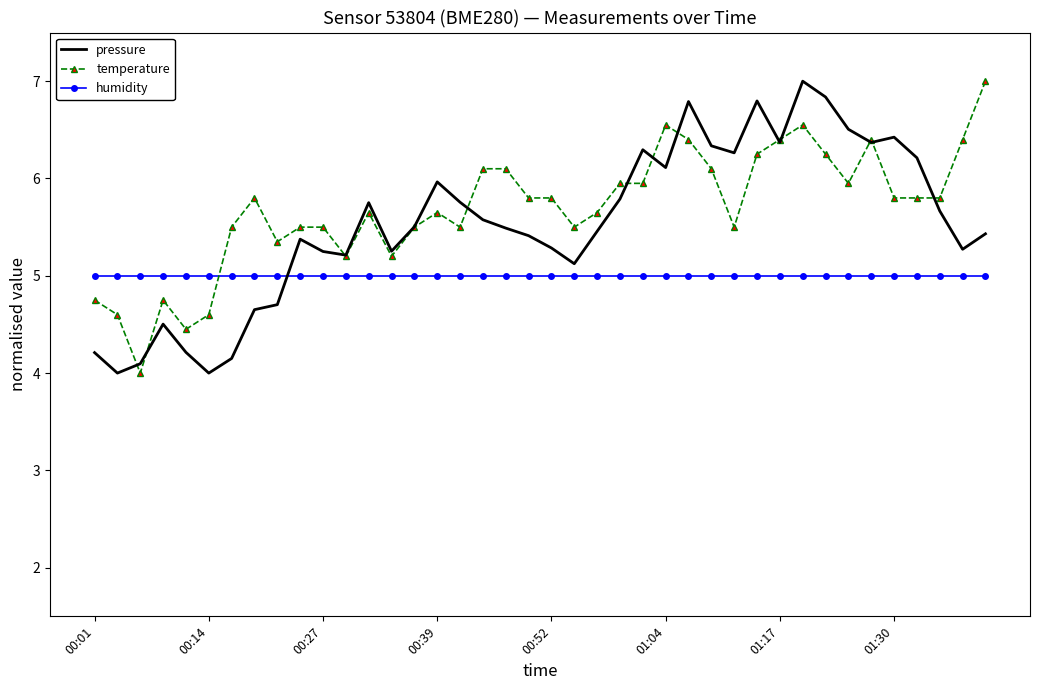

True or false: temperature and humidity cross at least once.

True